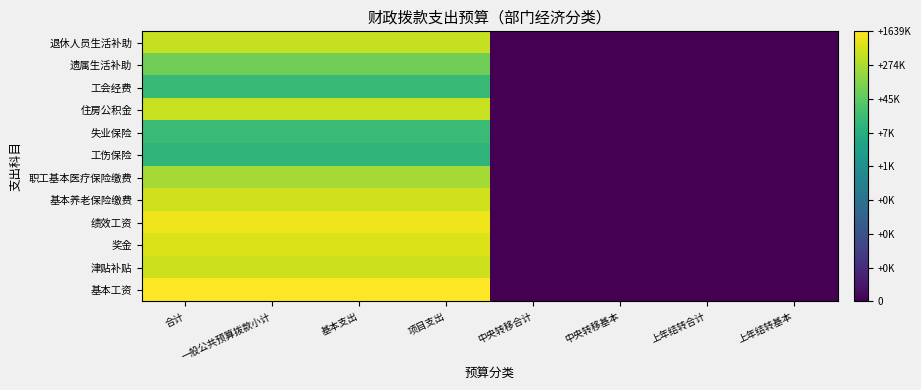

Reading right to left, what are all the values shown in this chart?

基本工资: 上年结转基本=0.0	上年结转合计=0.0	中央转移基本=0.0	中央转移合计=0.0	项目支出=6.2	基本支出=6.2	一般公共预算拨款小计=6.2	合计=6.2
津贴补贴: 上年结转基本=0.0	上年结转合计=0.0	中央转移基本=0.0	中央转移合计=0.0	项目支出=5.7	基本支出=5.7	一般公共预算拨款小计=5.7	合计=5.7
奖金: 上年结转基本=0.0	上年结转合计=0.0	中央转移基本=0.0	中央转移合计=0.0	项目支出=5.9	基本支出=5.9	一般公共预算拨款小计=5.9	合计=5.9
绩效工资: 上年结转基本=0.0	上年结转合计=0.0	中央转移基本=0.0	中央转移合计=0.0	项目支出=6.1	基本支出=6.1	一般公共预算拨款小计=6.1	合计=6.1
基本养老保险缴费: 上年结转基本=0.0	上年结转合计=0.0	中央转移基本=0.0	中央转移合计=0.0	项目支出=5.8	基本支出=5.8	一般公共预算拨款小计=5.8	合计=5.8
职工基本医疗保险缴费: 上年结转基本=0.0	上年结转合计=0.0	中央转移基本=0.0	中央转移合计=0.0	项目支出=5.4	基本支出=5.4	一般公共预算拨款小计=5.4	合计=5.4
工伤保险: 上年结转基本=0.0	上年结转合计=0.0	中央转移基本=0.0	中央转移合计=0.0	项目支出=4.1	基本支出=4.1	一般公共预算拨款小计=4.1	合计=4.1
失业保险: 上年结转基本=0.0	上年结转合计=0.0	中央转移基本=0.0	中央转移合计=0.0	项目支出=4.2	基本支出=4.2	一般公共预算拨款小计=4.2	合计=4.2
住房公积金: 上年结转基本=0.0	上年结转合计=0.0	中央转移基本=0.0	中央转移合计=0.0	项目支出=5.7	基本支出=5.7	一般公共预算拨款小计=5.7	合计=5.7
工会经费: 上年结转基本=0.0	上年结转合计=0.0	中央转移基本=0.0	中央转移合计=0.0	项目支出=4.2	基本支出=4.2	一般公共预算拨款小计=4.2	合计=4.2
遗属生活补助: 上年结转基本=0.0	上年结转合计=0.0	中央转移基本=0.0	中央转移合计=0.0	项目支出=4.9	基本支出=4.9	一般公共预算拨款小计=4.9	合计=4.9
退休人员生活补助: 上年结转基本=0.0	上年结转合计=0.0	中央转移基本=0.0	中央转移合计=0.0	项目支出=5.7	基本支出=5.7	一般公共预算拨款小计=5.7	合计=5.7